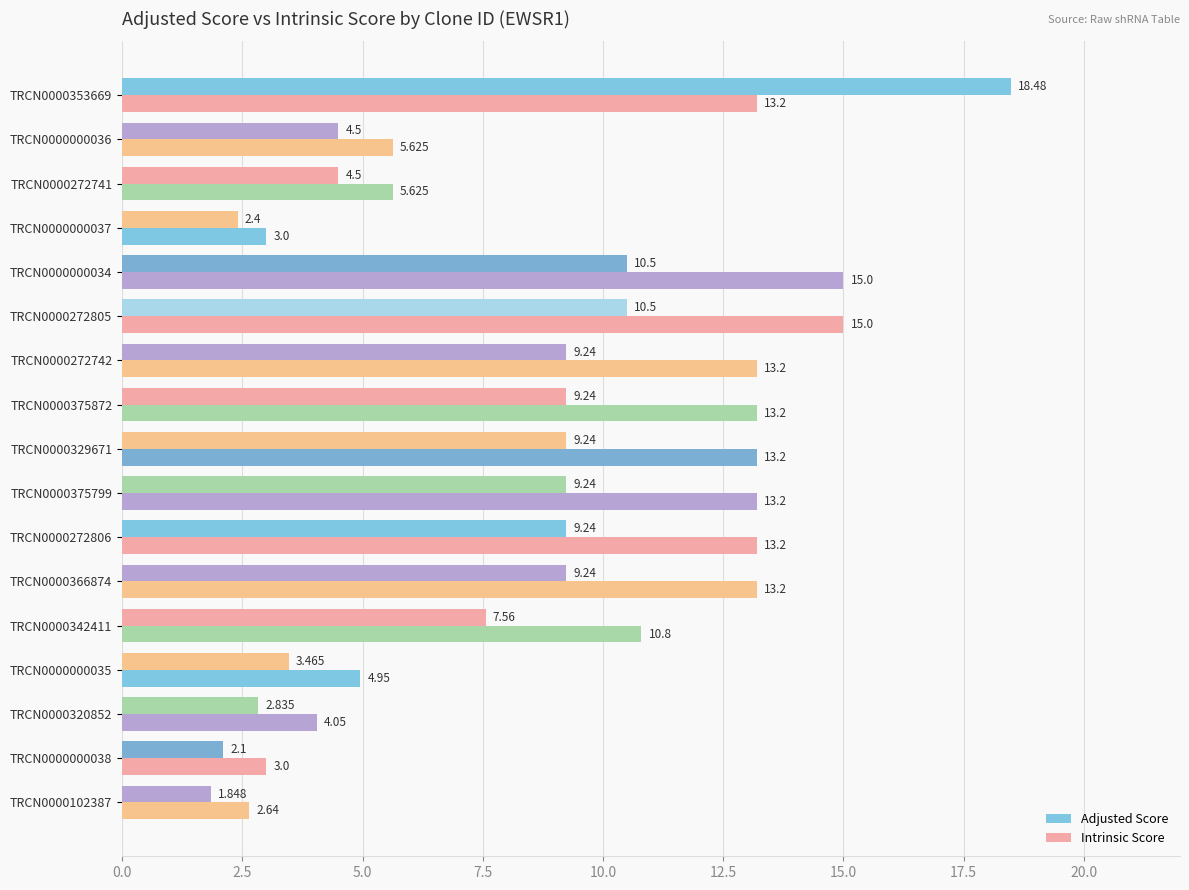

At how many categories does at least one series exceed 4?

14